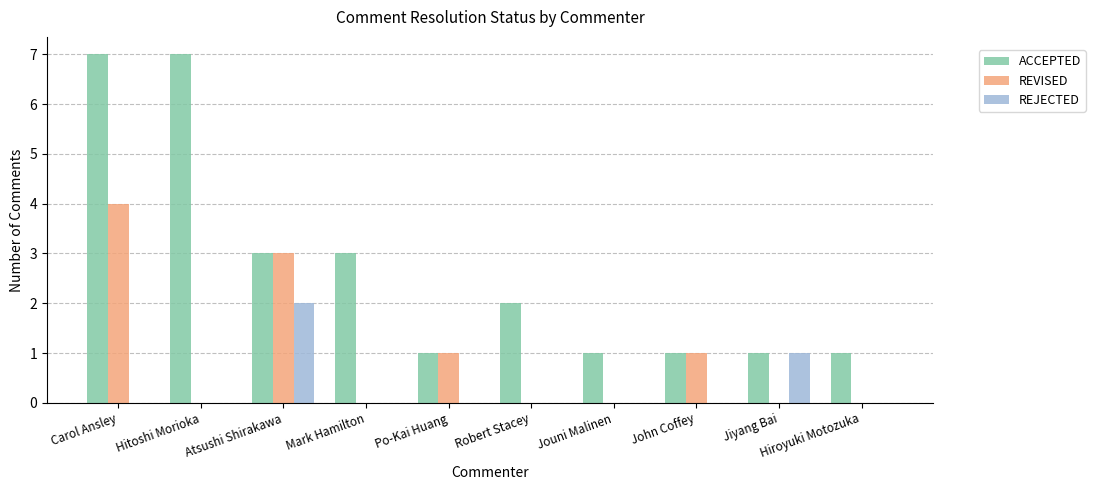

The ACCEPTED series shows 5 at Atsushi Shirakawa. True or false?

False